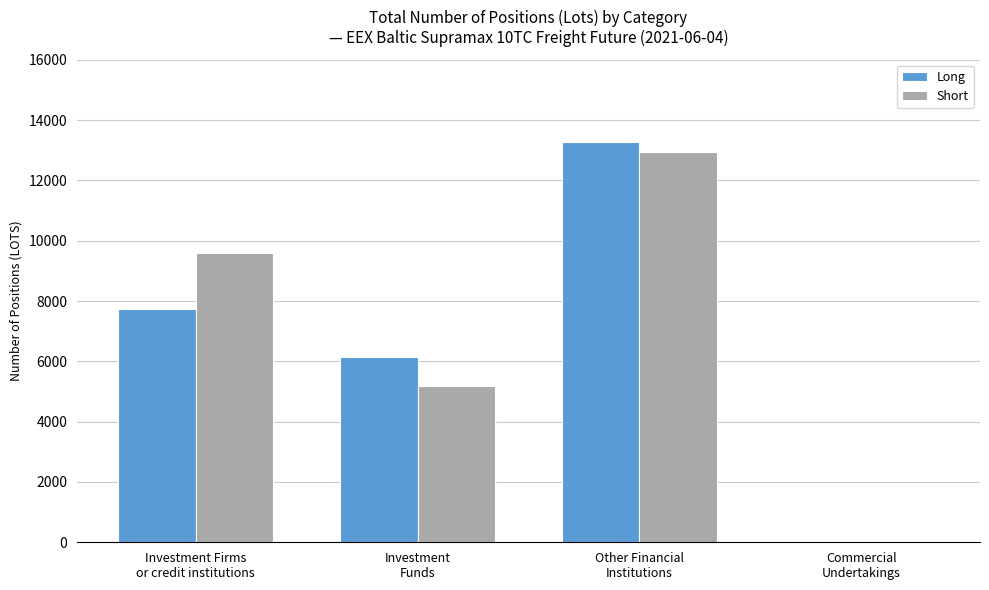

Which series has the largest total across all categories?

Short